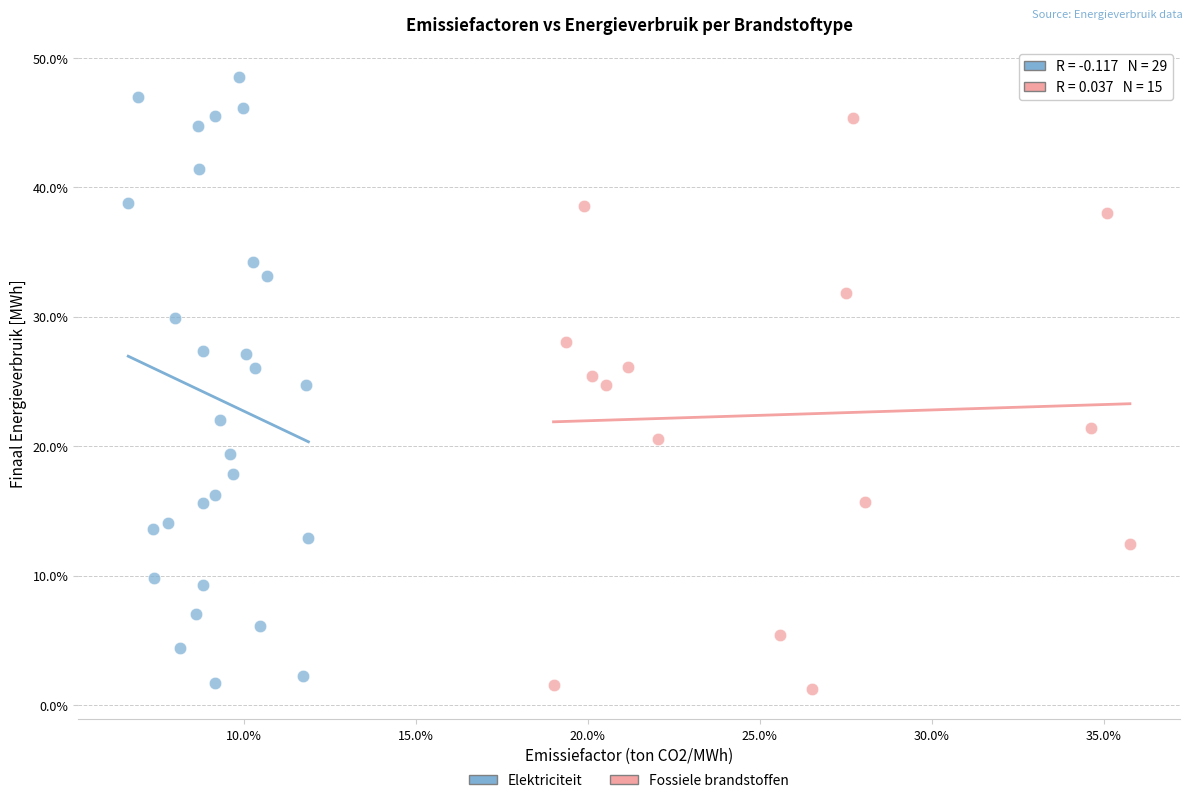

What are all the series names shown in the legend?

Elektriciteit, Fossiele brandstoffen